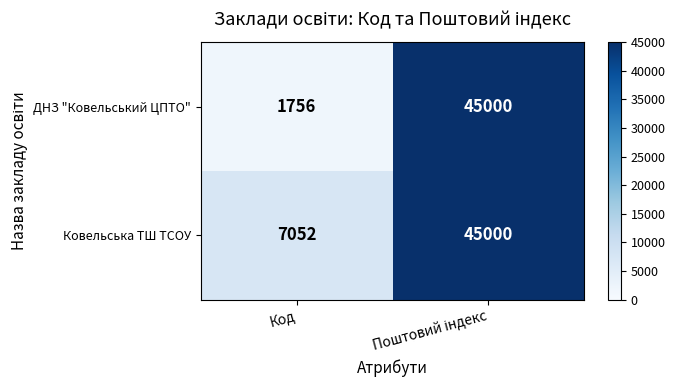

What is the maximum value for Ковельська ТШ ТСОУ?

45000